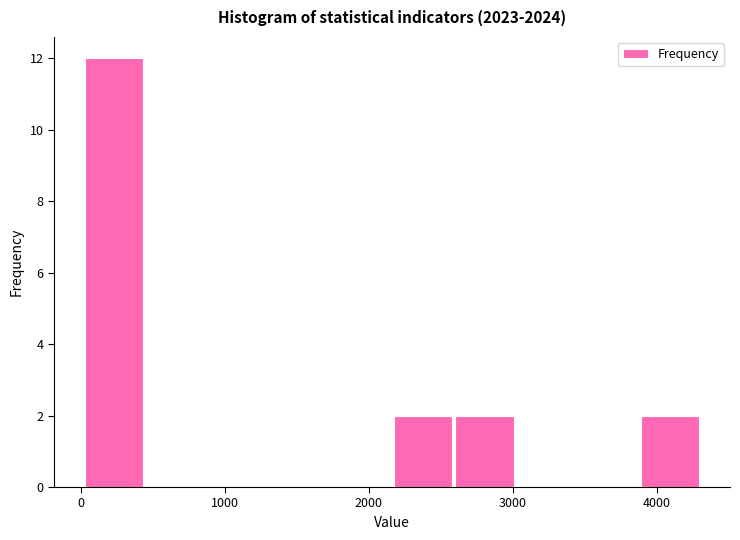

Reading left to right, transcribe this chart: for each bar, give the range it covers on the x-axis and its height. Neither the bar edges nor the heights are printed on the chart, so give them approximately, as read against the axes.

0 to 500: 12
500 to 900: 0
900 to 1300: 0
1300 to 1700: 0
1700 to 2200: 0
2200 to 2600: 2
2600 to 3000: 2
3000 to 3500: 0
3500 to 3900: 0
3900 to 4300: 2